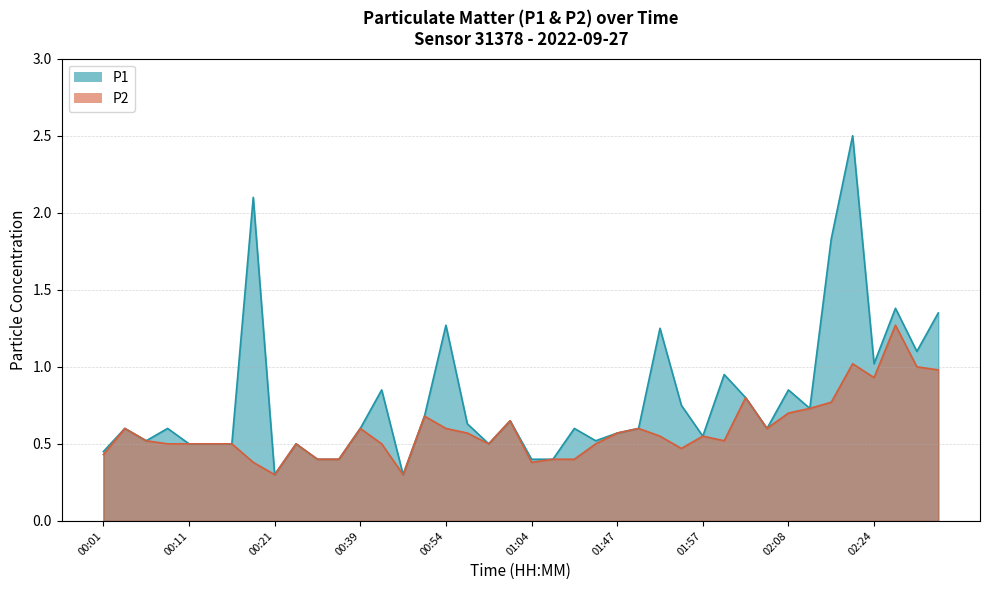

True or false: P1 has a value of 0.1 at 00:49.

False